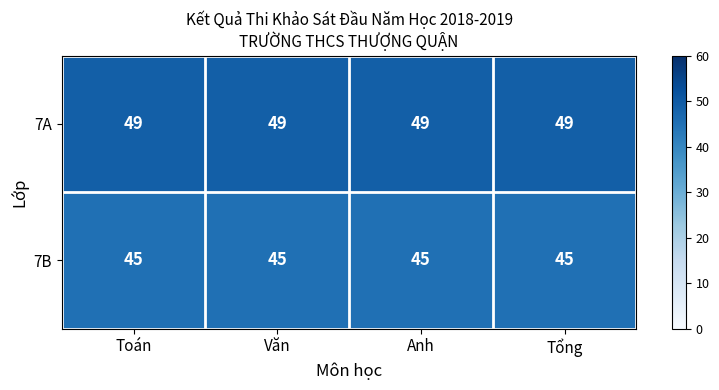

At how many categories does at least one series exceed 45?

4